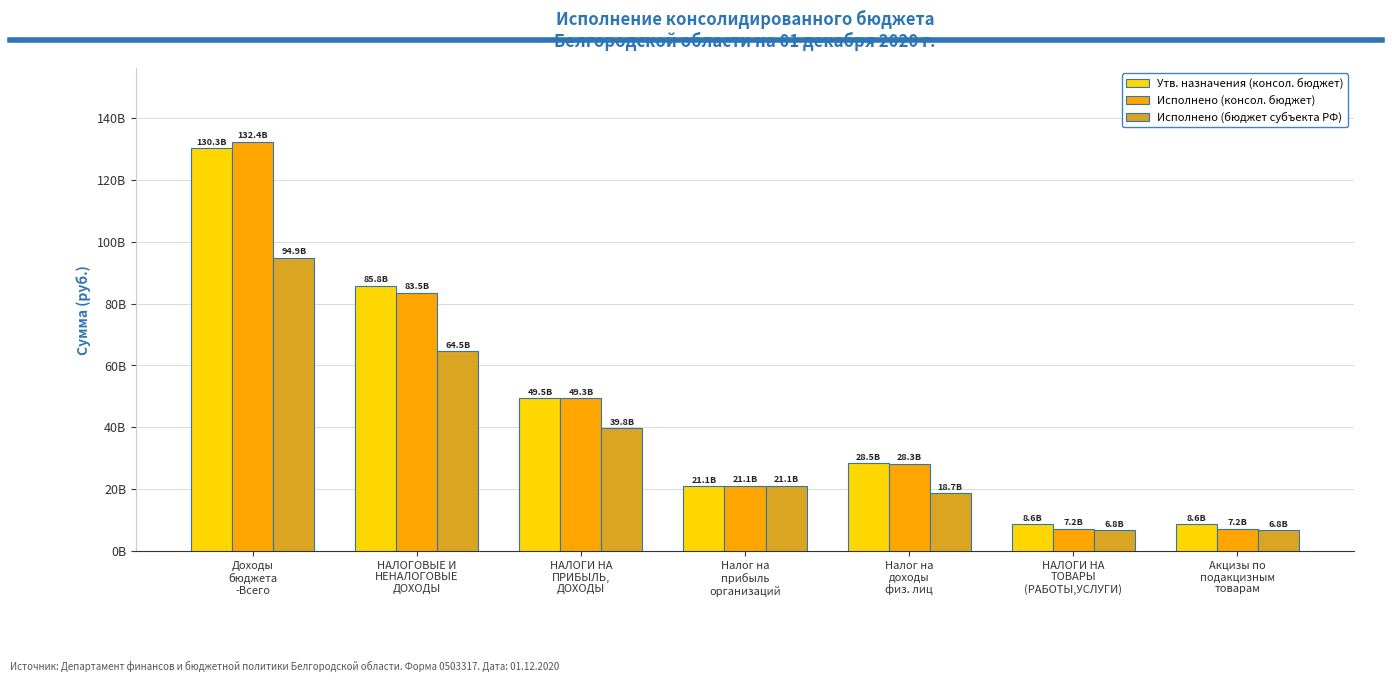

Reading left to right, what are all the values shown in this chart?

Утв. назначения (консол. бюджет): Доходы
бюджета
-Всего=130310480857.1	НАЛОГОВЫЕ И
НЕНАЛОГОВЫЕ
ДОХОДЫ=85802707040.0	НАЛОГИ НА
ПРИБЫЛЬ,
ДОХОДЫ=49509621800.0	Налог на
прибыль
организаций=21054371000.0	Налог на
доходы
физ. лиц=28455250800.0	НАЛОГИ НА
ТОВАРЫ
(РАБОТЫ,УСЛУГИ)=8608105000.0	Акцизы по
подакцизным
товарам=8608105000.0
Исполнено (консол. бюджет): Доходы
бюджета
-Всего=132359449301.4	НАЛОГОВЫЕ И
НЕНАЛОГОВЫЕ
ДОХОДЫ=83543473846.7	НАЛОГИ НА
ПРИБЫЛЬ,
ДОХОДЫ=49343194863.8	Налог на
прибыль
организаций=21083907385.1	Налог на
доходы
физ. лиц=28259287478.7	НАЛОГИ НА
ТОВАРЫ
(РАБОТЫ,УСЛУГИ)=7239183736.5	Акцизы по
подакцизным
товарам=7239183736.5
Исполнено (бюджет субъекта РФ): Доходы
бюджета
-Всего=94859843419.9	НАЛОГОВЫЕ И
НЕНАЛОГОВЫЕ
ДОХОДЫ=64495889888.0	НАЛОГИ НА
ПРИБЫЛЬ,
ДОХОДЫ=39803453718.5	Налог на
прибыль
организаций=21083907385.1	Налог на
доходы
физ. лиц=18719546333.4	НАЛОГИ НА
ТОВАРЫ
(РАБОТЫ,УСЛУГИ)=6777860442.5	Акцизы по
подакцизным
товарам=6777860442.5